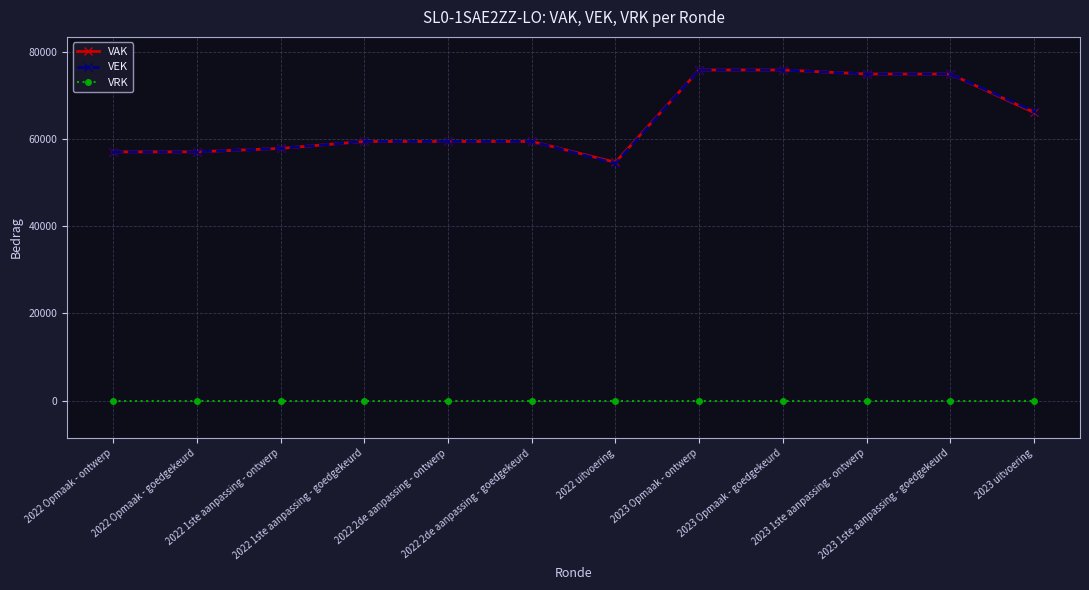

True or false: VEK and VRK cross at least once.

False